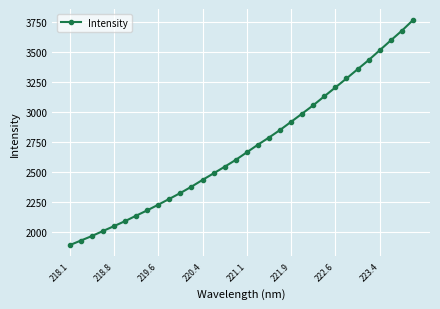

What is the smallest value displayed?

1886.2